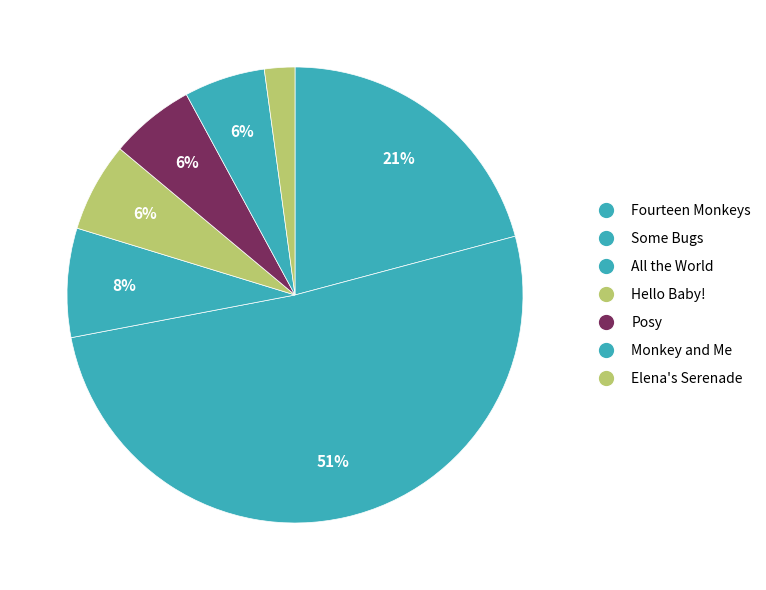

What is the smallest slice in the pie chart?

Elena's Serenade